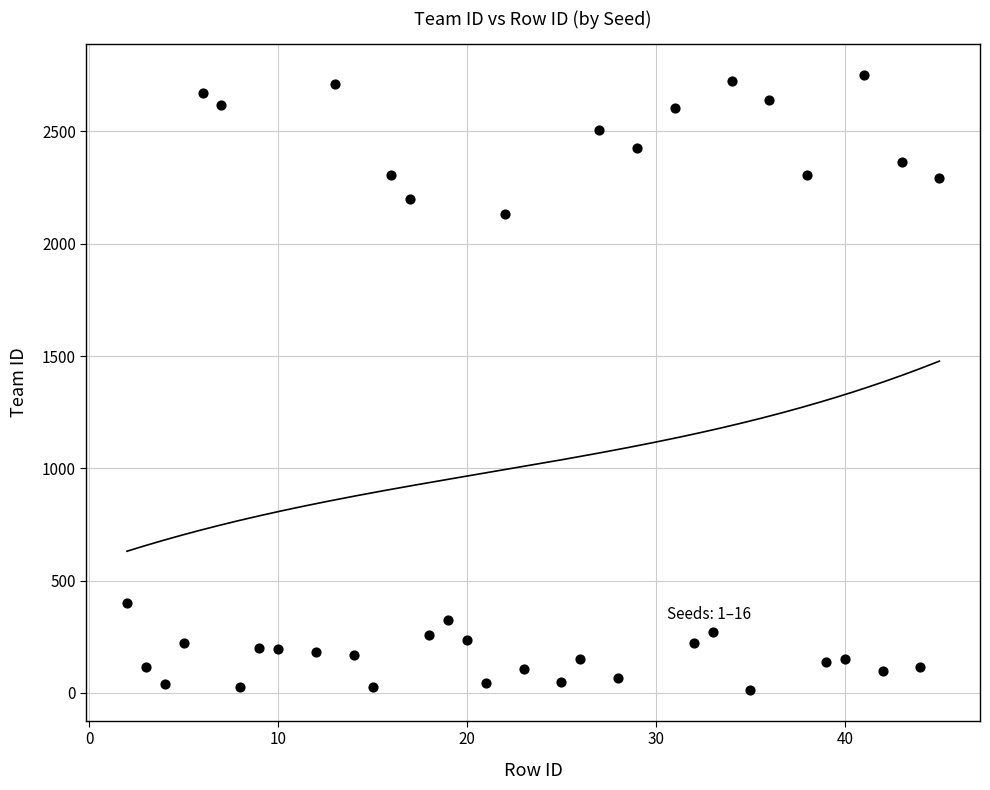

What Y value in the scatter plot is closest to 1382?

2132